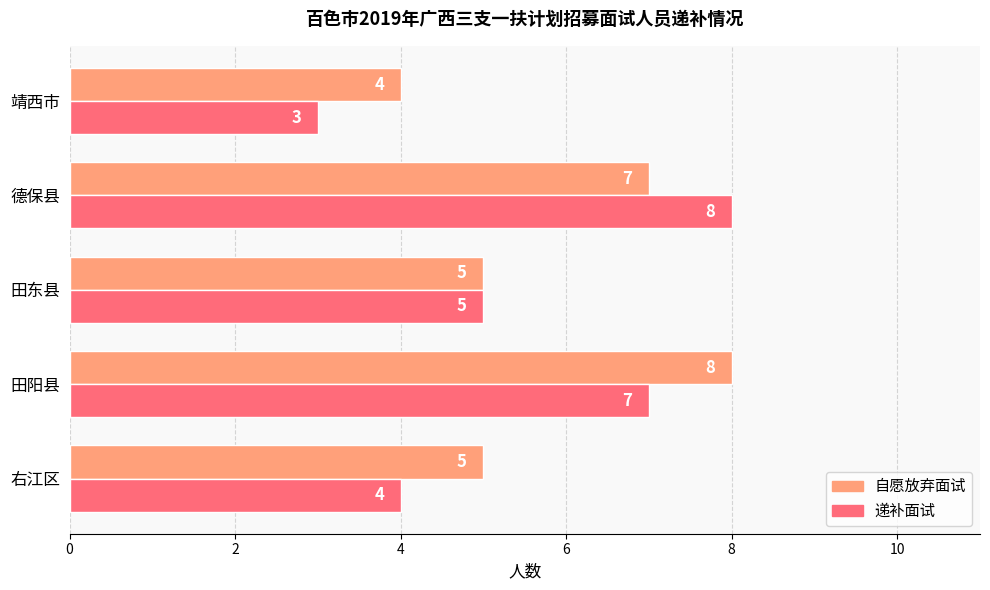

List the labels in order of 递补面试 value, smallest first.

靖西市, 右江区, 田东县, 田阳县, 德保县